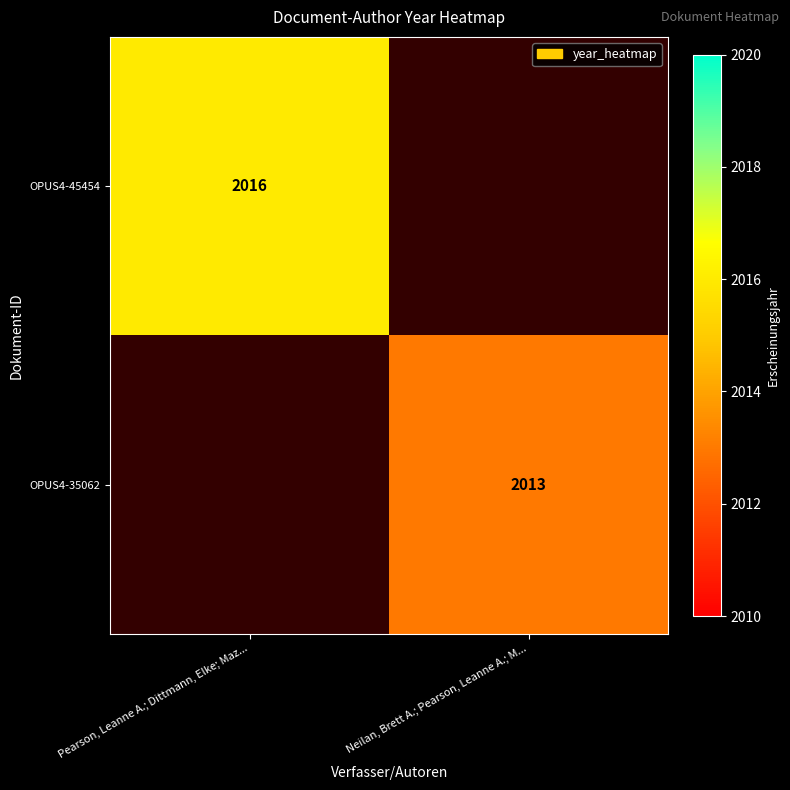

How many categories are shown in the chart?

2